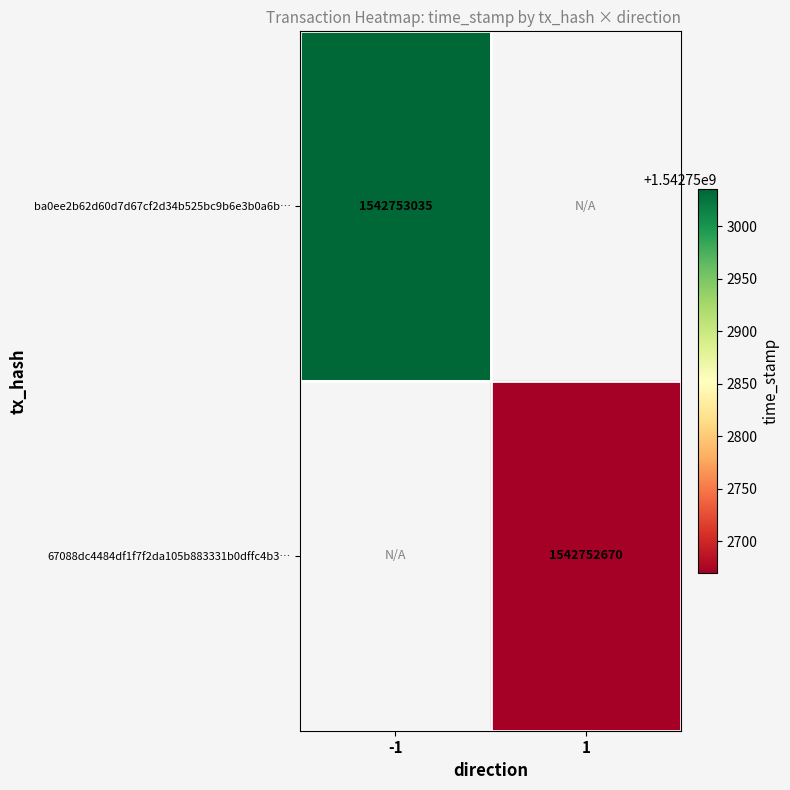

Which has a higher value, time_stamp or direction?

time_stamp